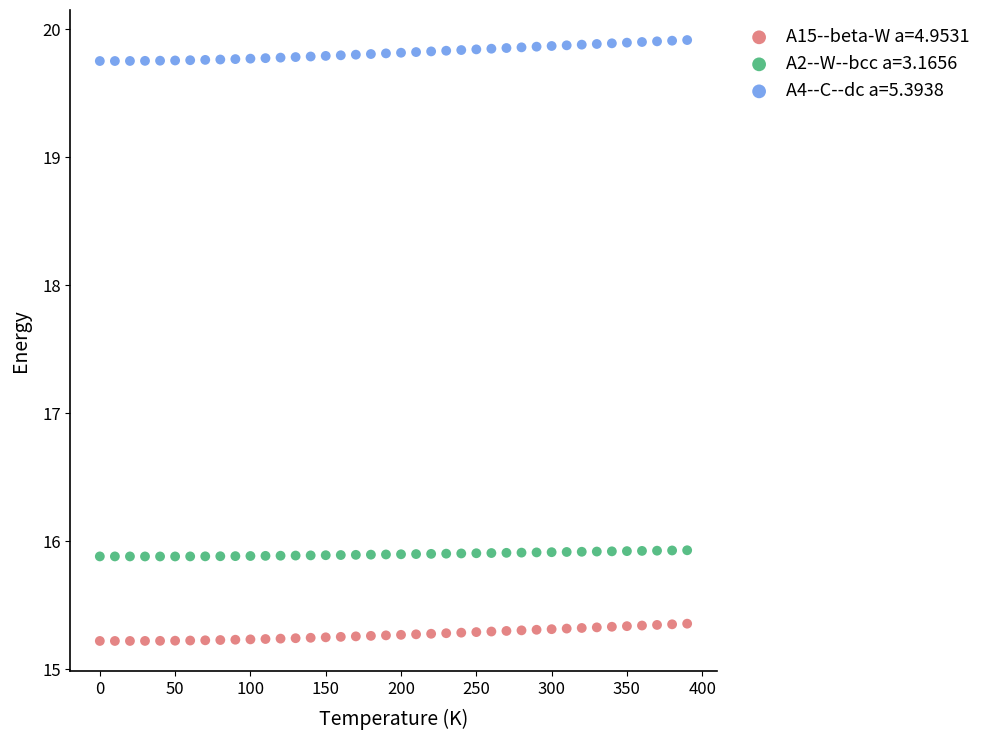

Across all data points, what is the range of X values (max minus min)?

390.0